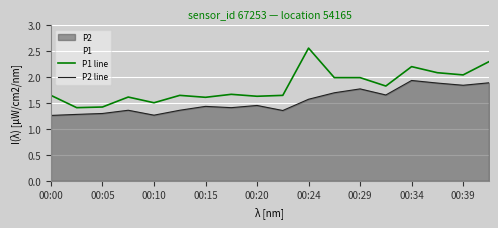

What is the total value across all series at 00:20?

3.1